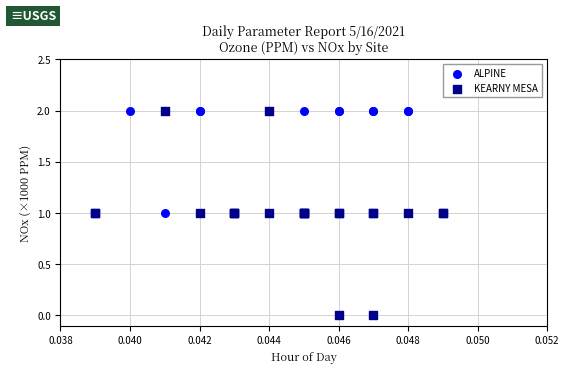

What are all the series names shown in the legend?

ALPINE, KEARNY MESA